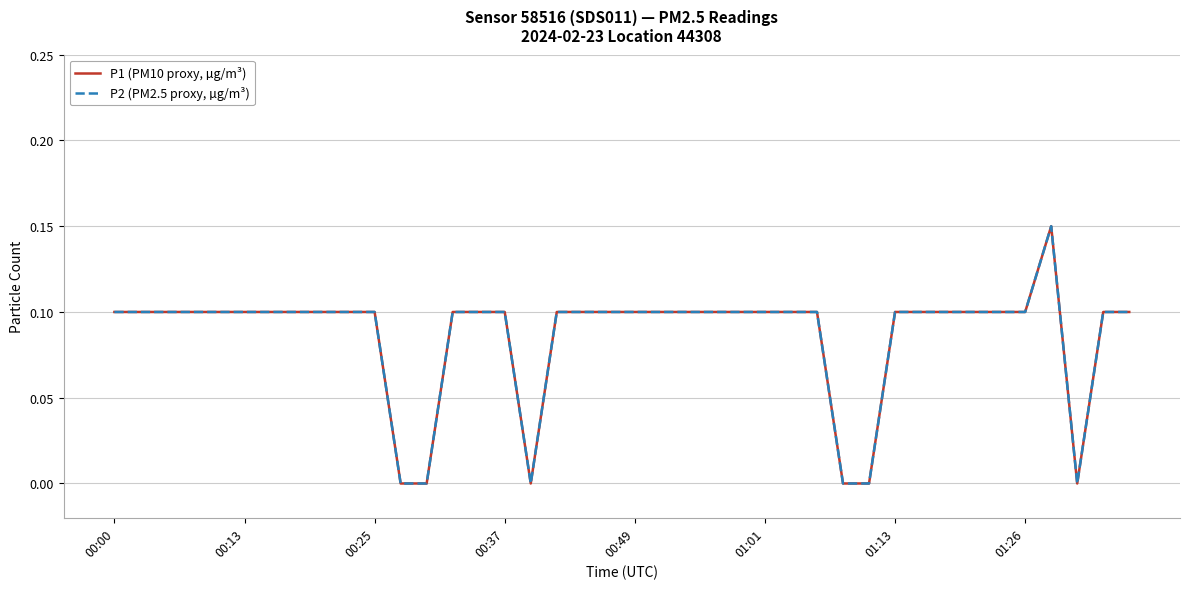

Does the chart have visible grid lines?

Yes